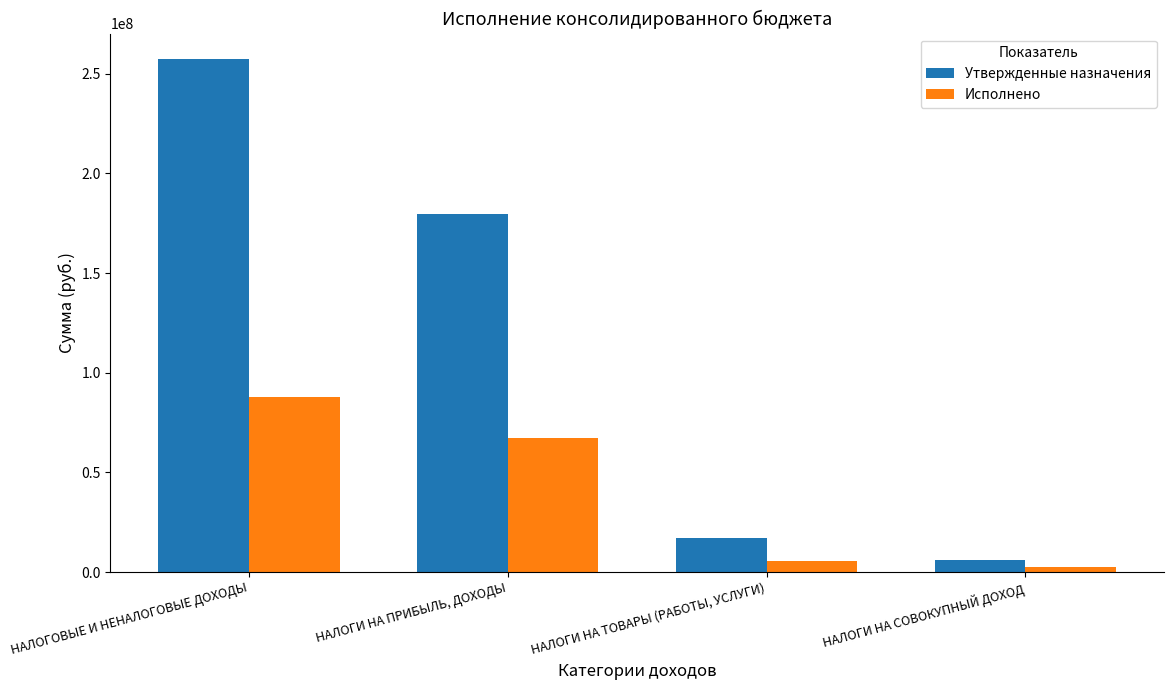

True or false: Утвержденные назначения has a value of 179489200.0 at НАЛОГИ НА ПРИБЫЛЬ, ДОХОДЫ.

True